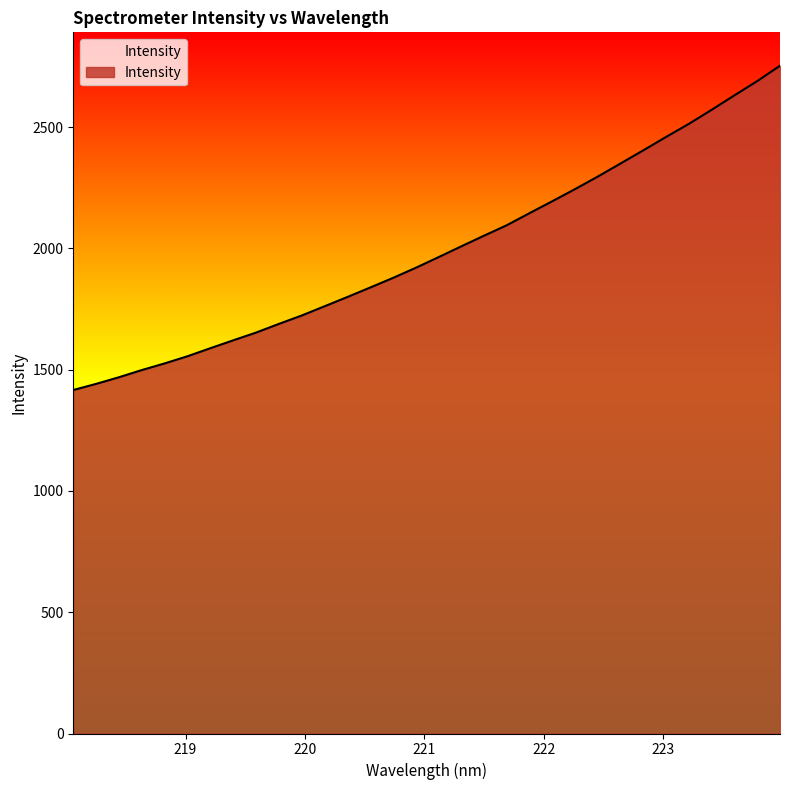

What is the greatest value displayed?

2753.2